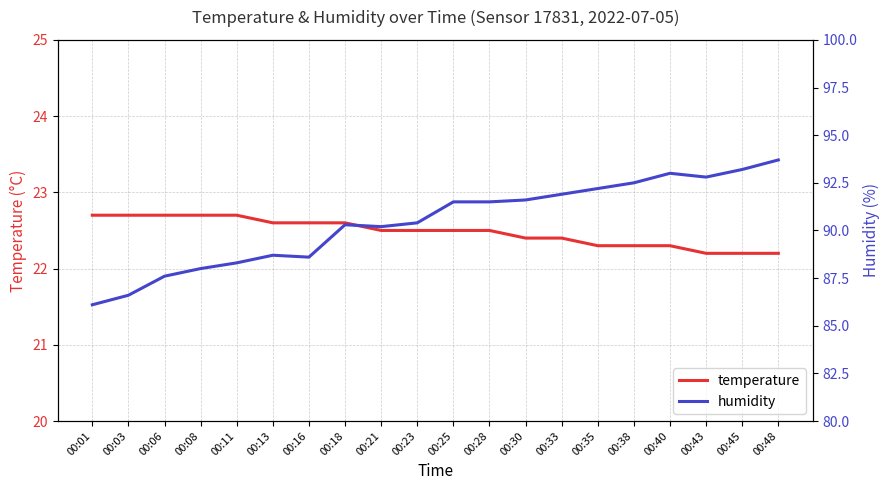

What is the lowest value of the temperature series?

22.2